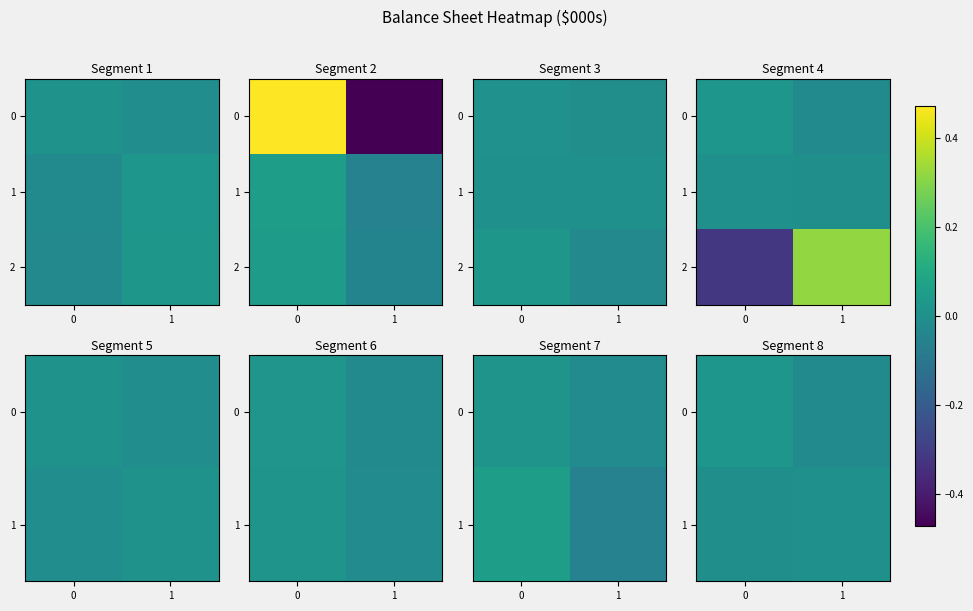

Rank the series by their maximum value, from lowest to highest.

1, 0, 2